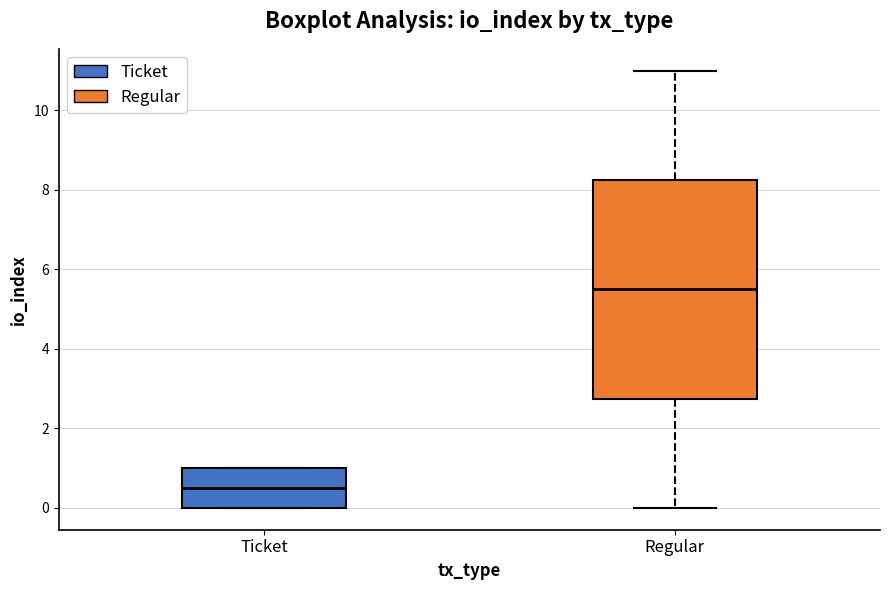

Reading left to right, transcribe this box plot: for each box, give where its median line is, the range the box spans, and where its two whiskers end, as read against the y-axis. The values are not printed on the chart, so give them approximately, as read against the axis.

Ticket: median 0.6, box 0.0 to 1.0, whiskers 0.0 to 1.0
Regular: median 5.6, box 2.8 to 8.2, whiskers 0.0 to 11.0